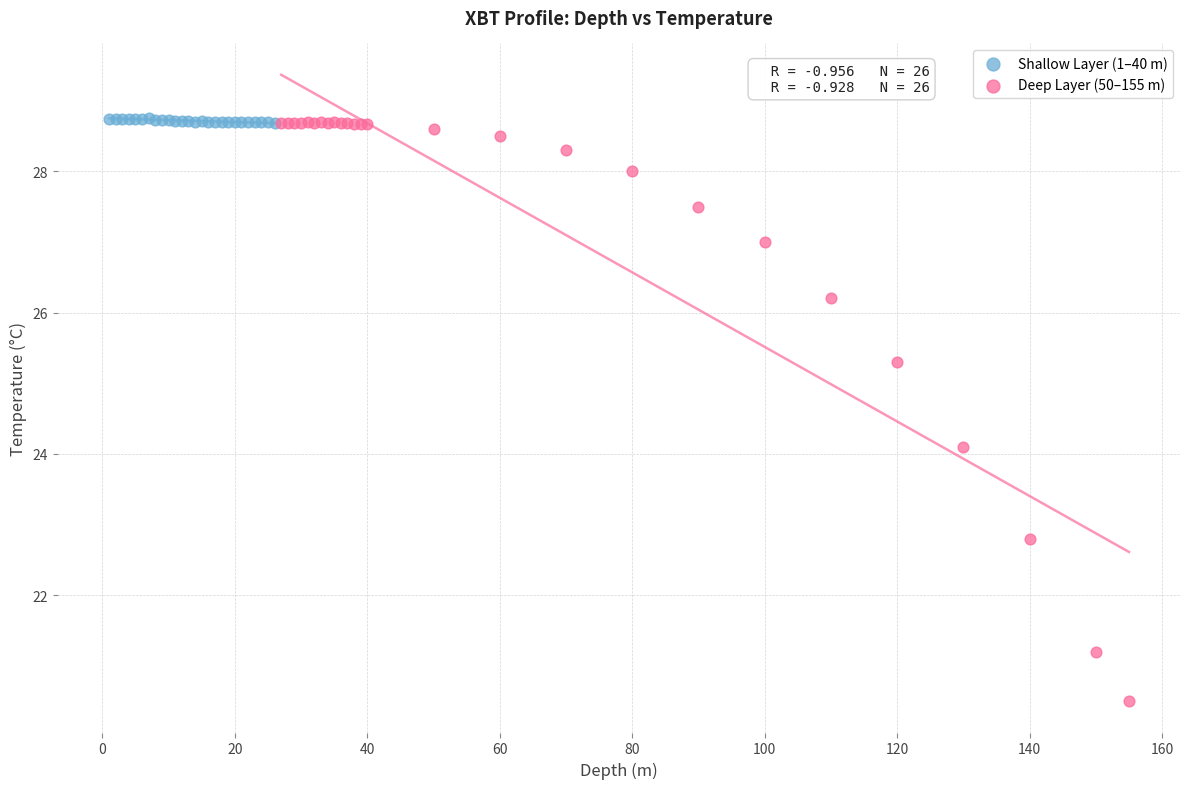

Which series has the widest spread of Y values?

Deep Layer (50–155 m)